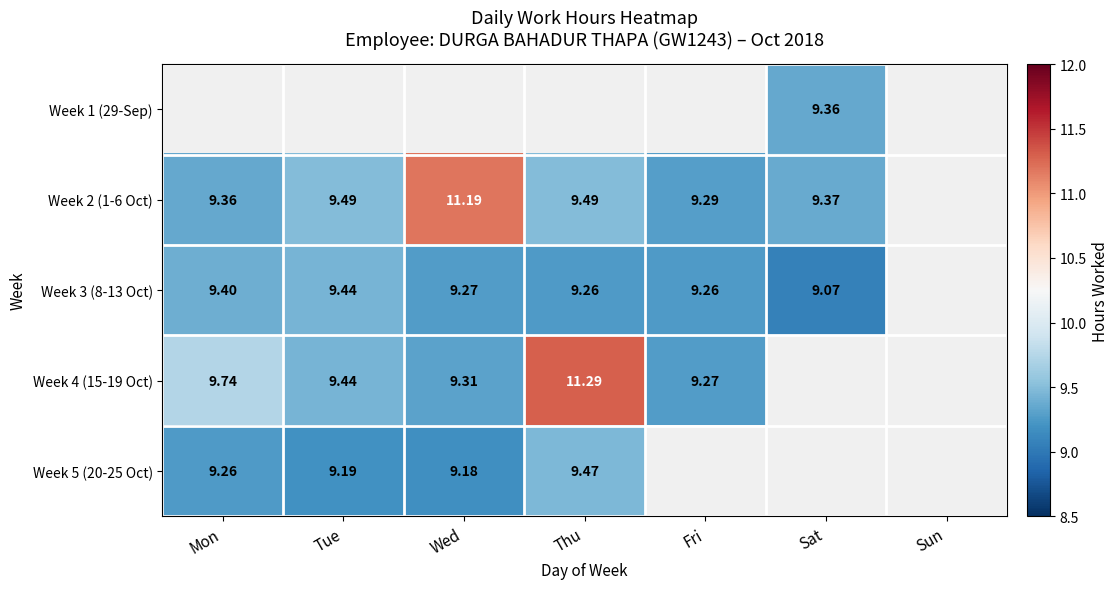

What is the greatest value displayed?

11.3